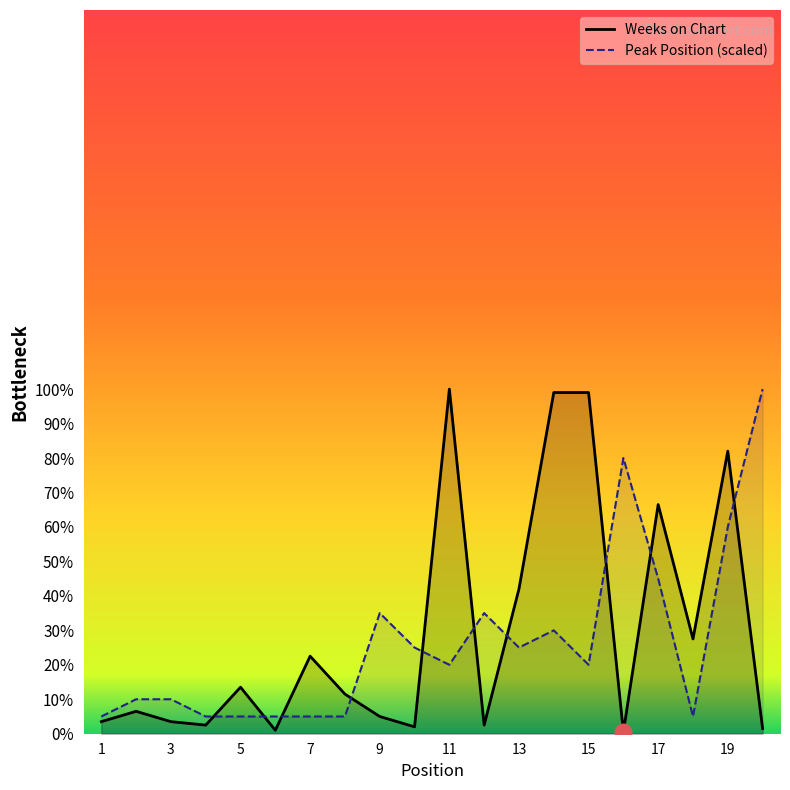

True or false: Weeks on Chart has a value of 147.5 at 11.

False